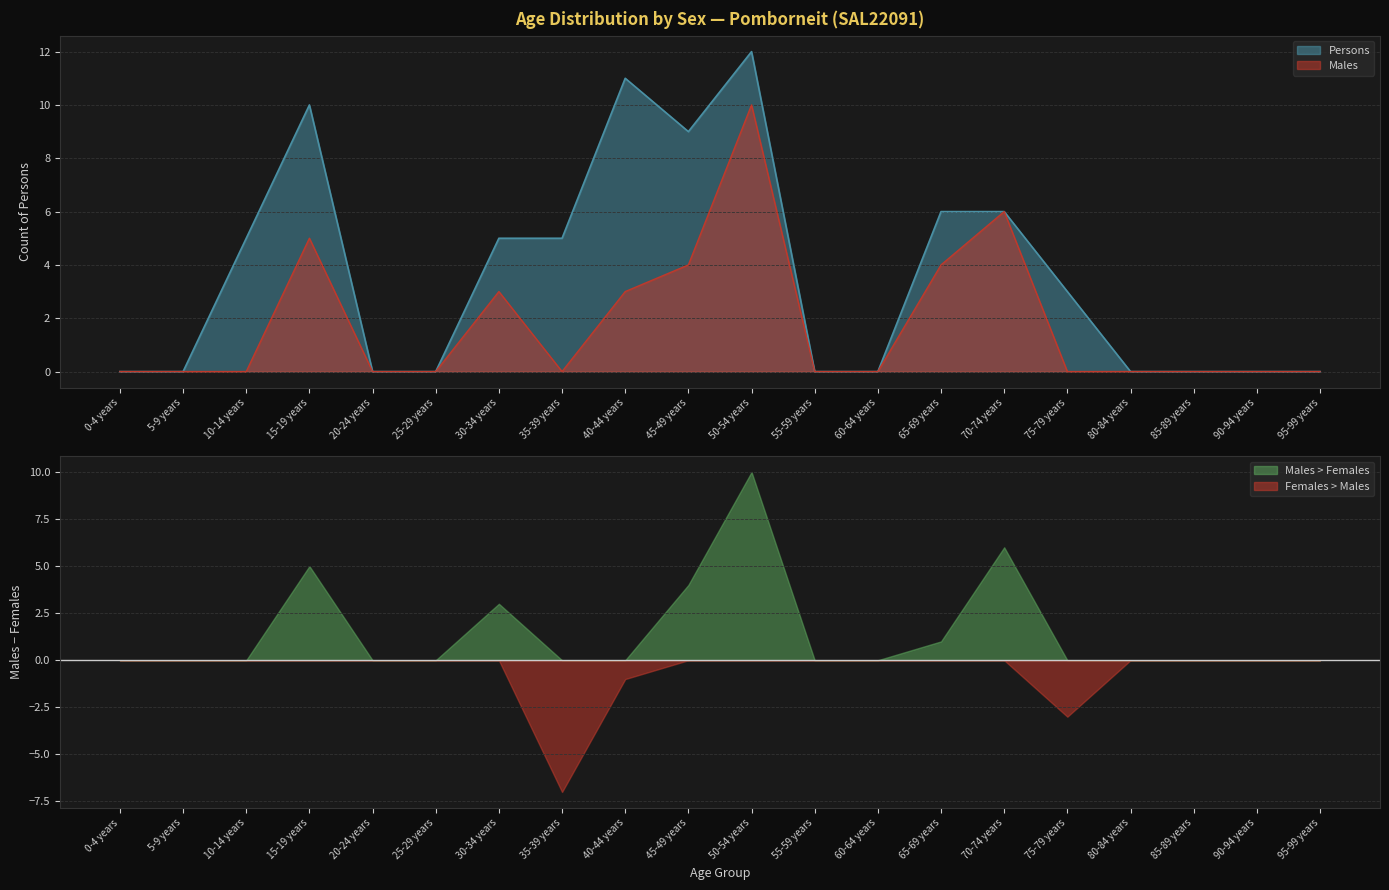

True or false: Persons has a value of 7 at 35-39 years.

False